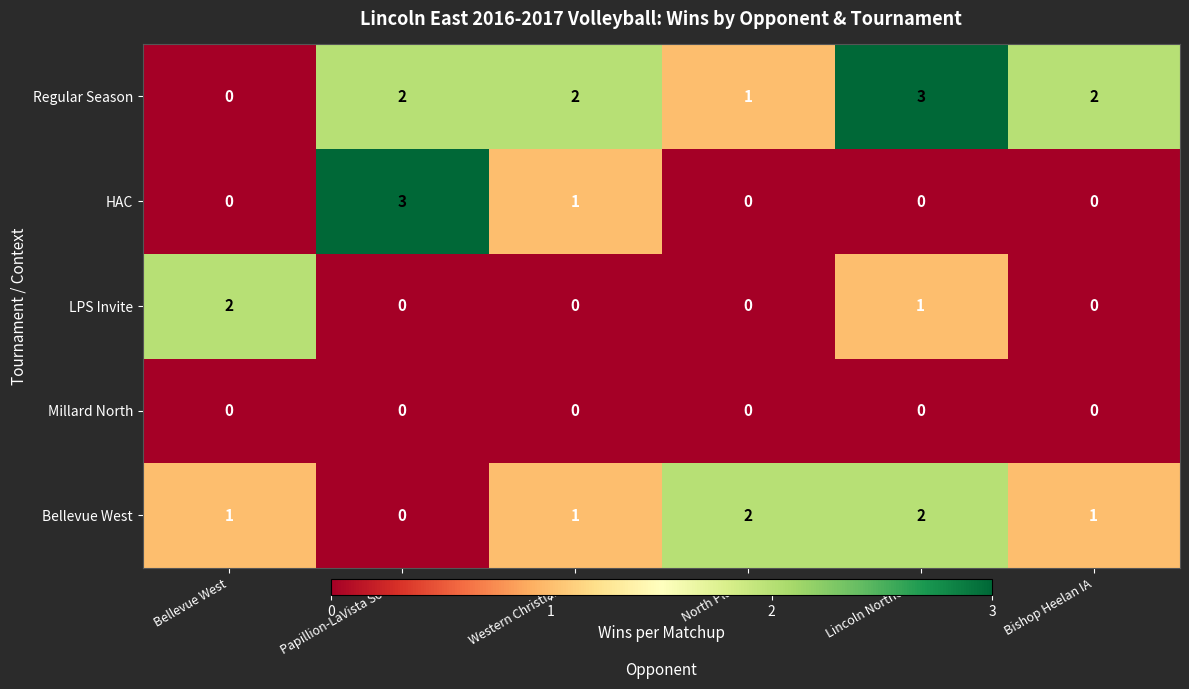

What is the total value across all series at Western Christian IA?

4